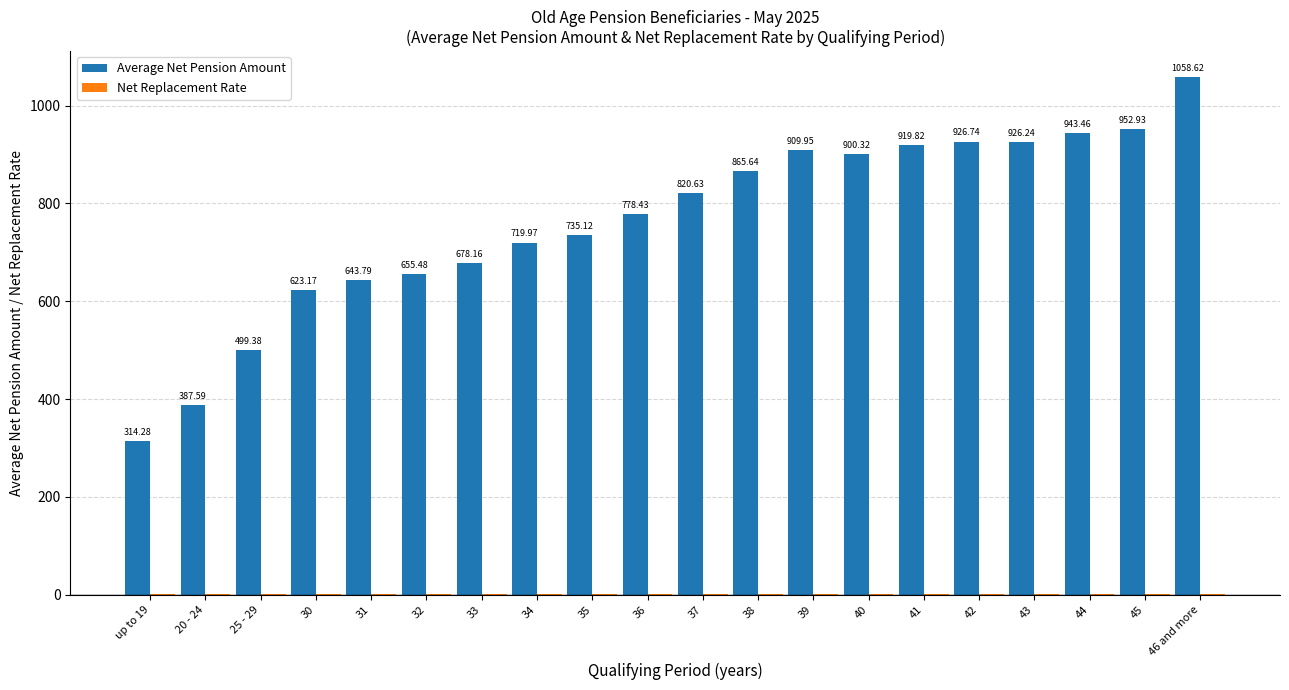

Between 31 and 46 and more, which series saw the biggest shift?

Average Net Pension Amount